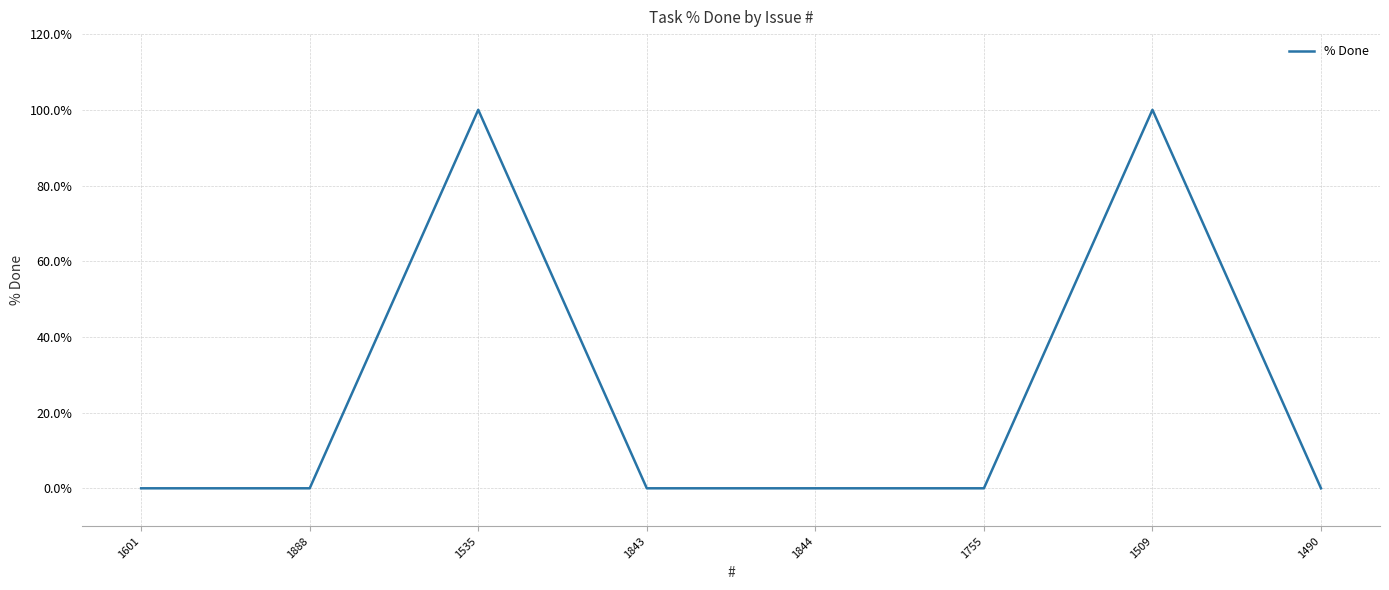

What is the maximum value shown in the chart?

100